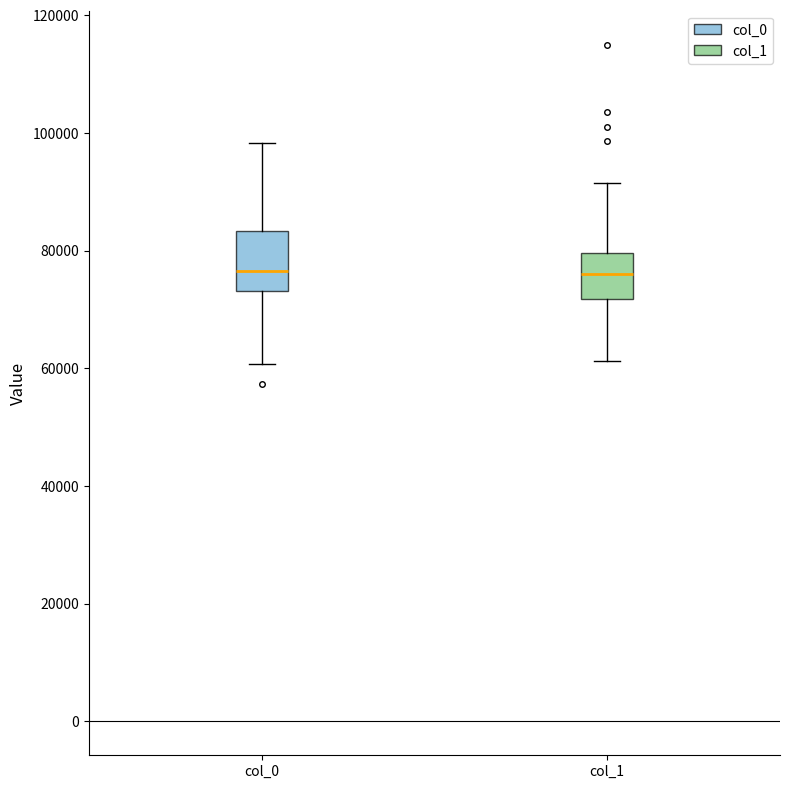

Reading left to right, transcribe this box plot: for each box, give where its median line is, the range the box spans, and where its two whiskers end, as read against the y-axis. The values are not printed on the chart, so give them approximately, as read against the axis.

col_0: median 76000, box 74000 to 84000, whiskers 60000 to 98000
col_1: median 76000, box 72000 to 80000, whiskers 62000 to 92000